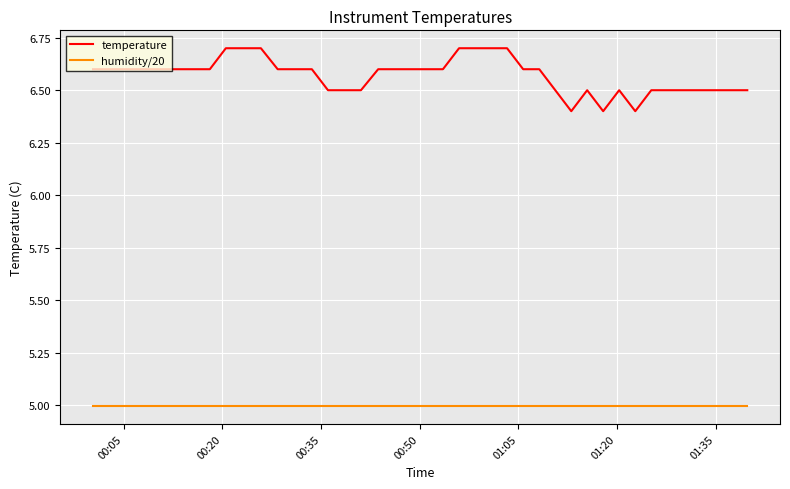

True or false: temperature and humidity/20 cross at least once.

False